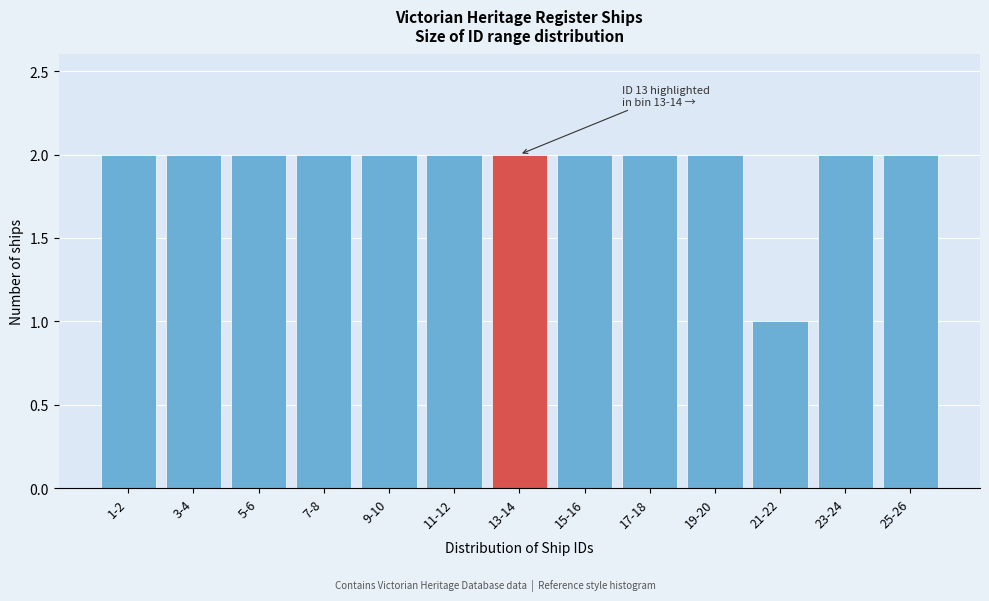

Reading right to left, what are all the values shown in this chart?

2	2	1	2	2	2	2	2	2	2	2	2	2